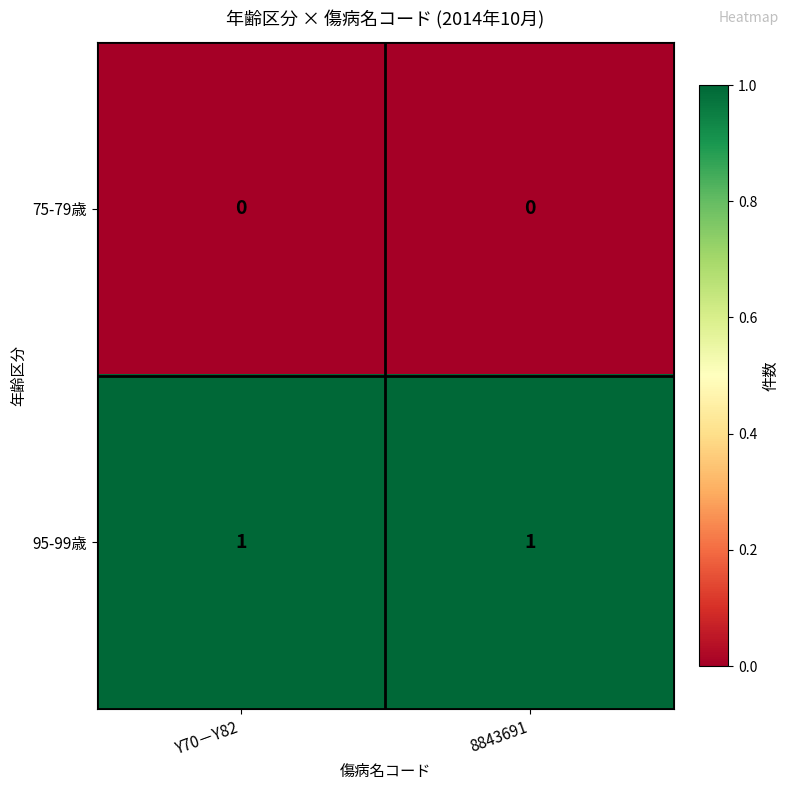

Which series has the largest total across all categories?

95-99歳